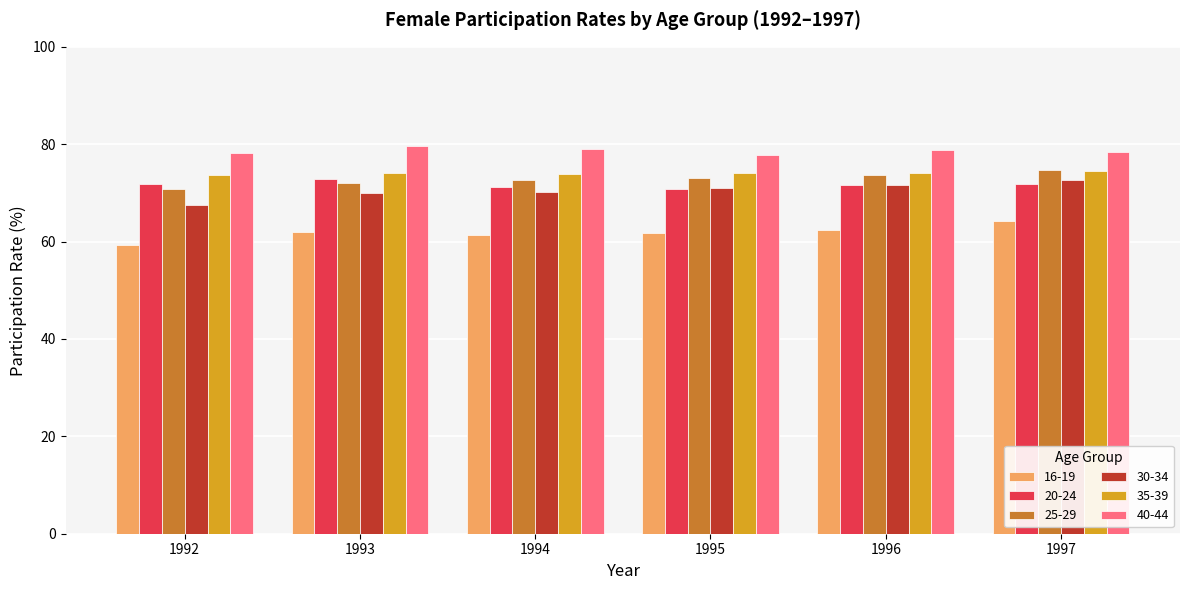

What is the smallest value displayed?

59.4